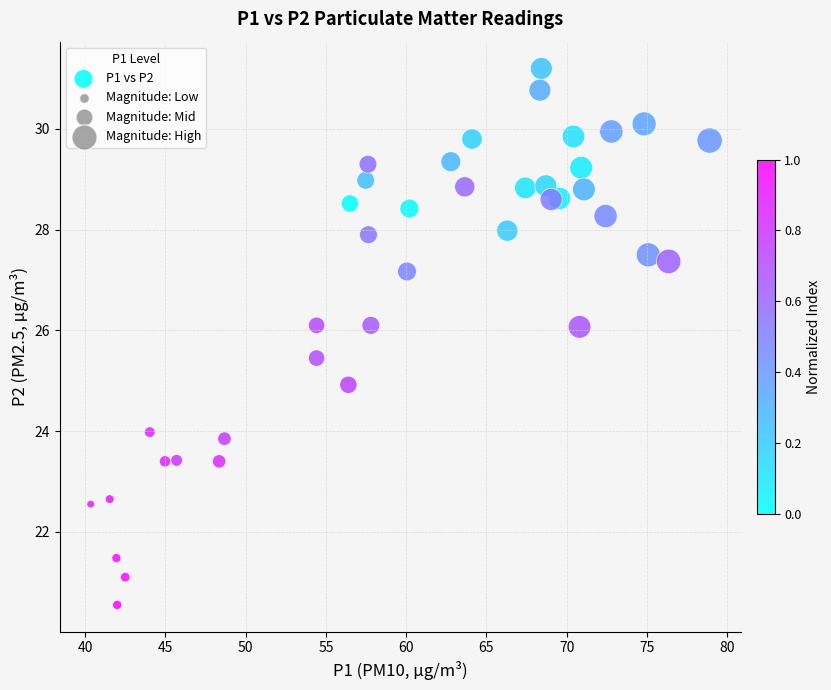

How many points are shown in the scatter plot?

40